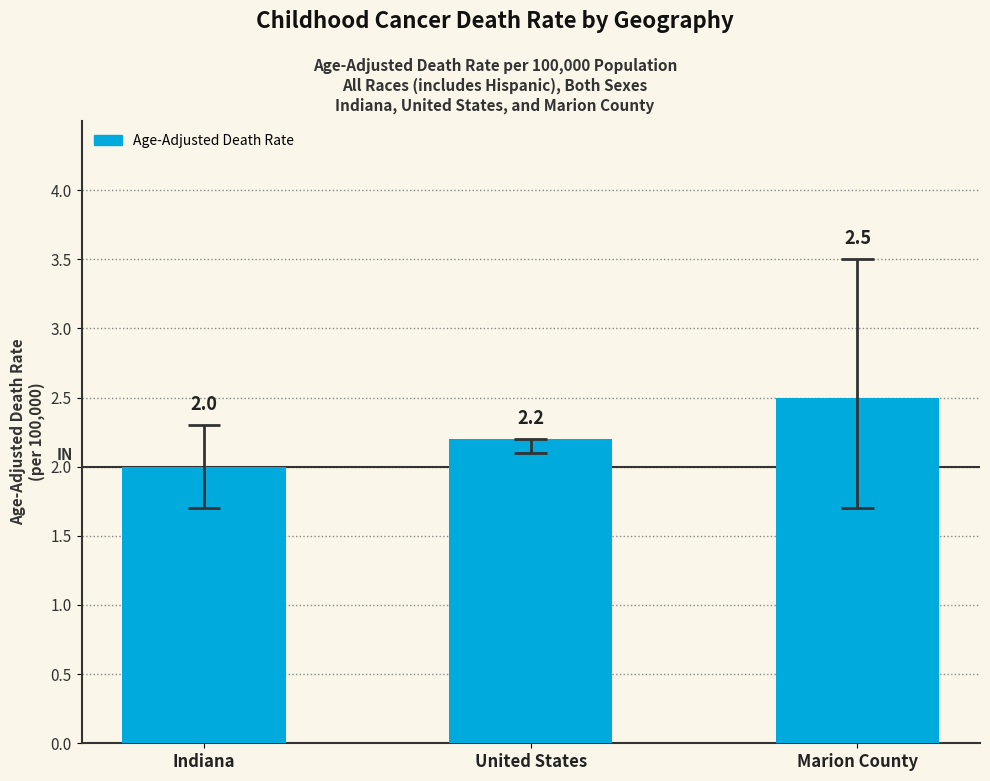

How many values exceed 2?

2